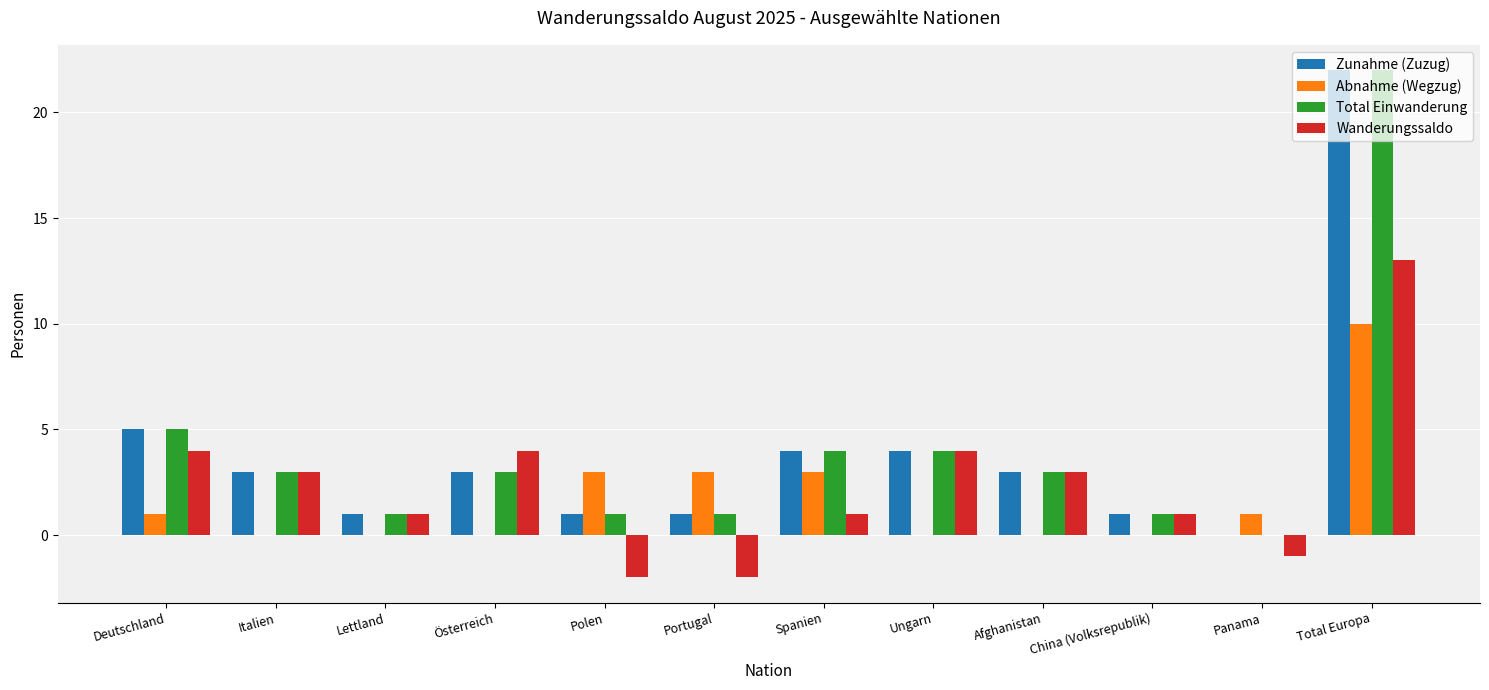

Which category has the highest value across all series?

Total Europa